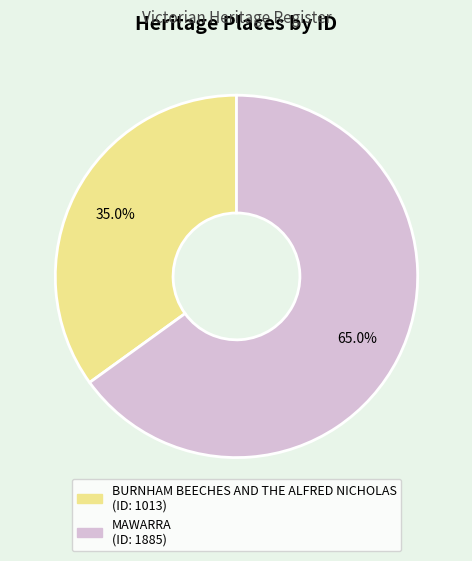

Rank the categories by value from highest to lowest.

MAWARRA, BURNHAM BEECHES AND THE ALFRED NICHOLAS